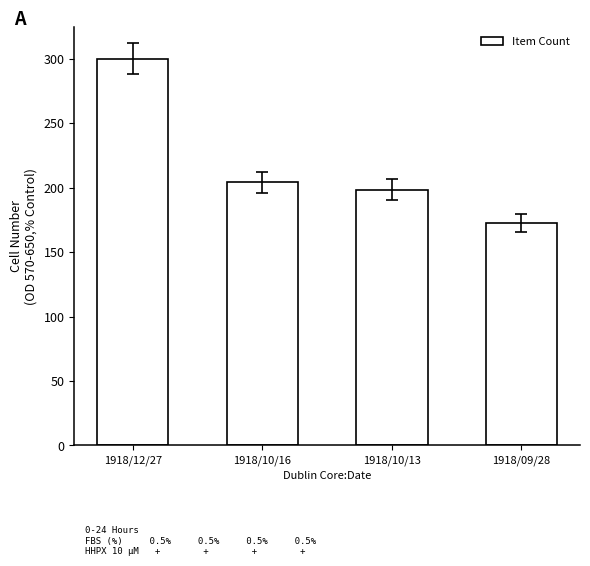

What is the sum of all values?

875.7